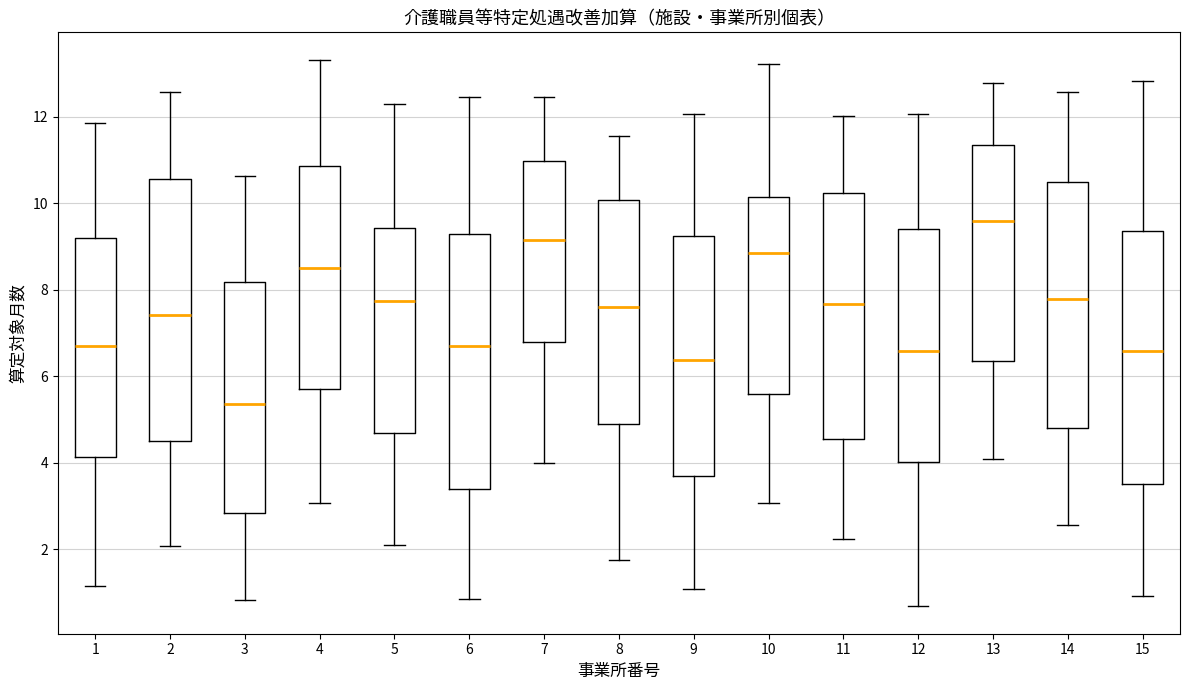

Where is the lower edge of the box at x = 5 on the y-axis? The values are not printed on the chart, so give them approximately, as read against the axis.

4.6